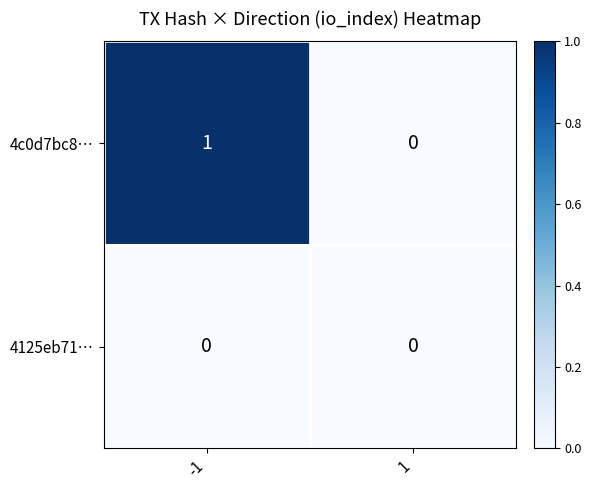

Reading left to right, extract all data points from this chart.

4c0d7bc8…: 1	0
4125eb71…: 0	0